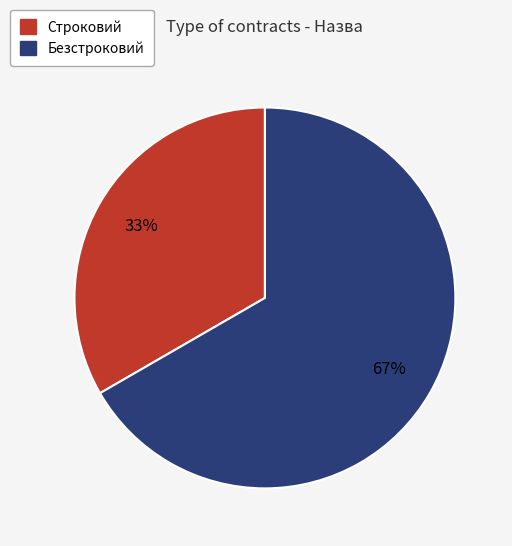

What is the largest slice in the pie chart?

Безстроковий